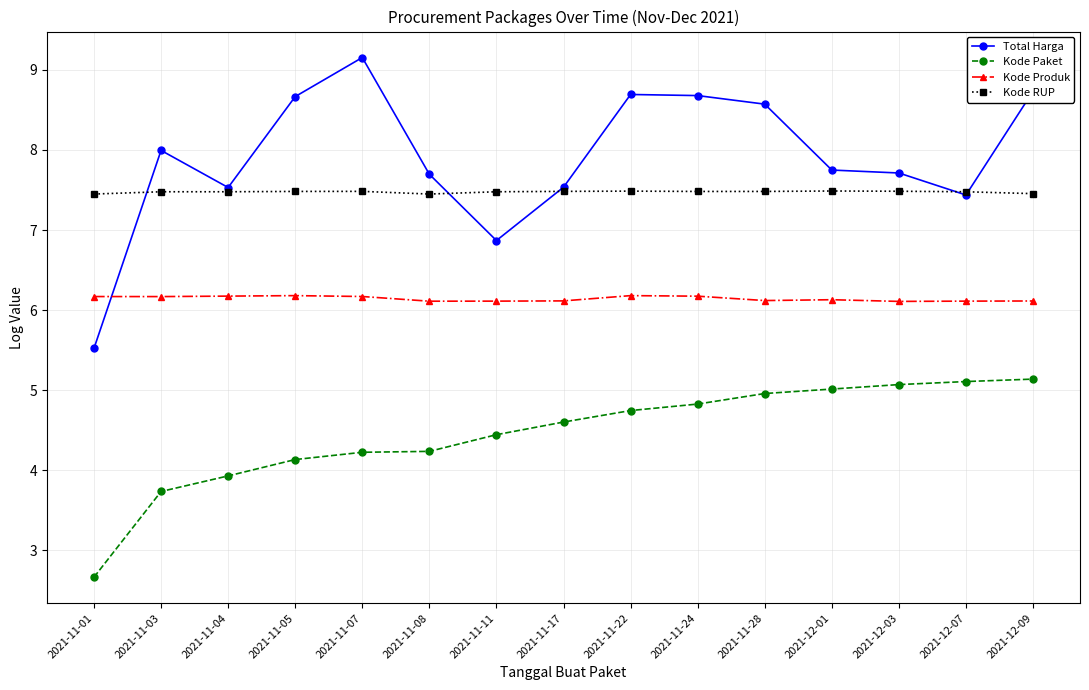

At 2021-11-03, list the series in order from largest to smallest.

Total Harga, Kode RUP, Kode Produk, Kode Paket